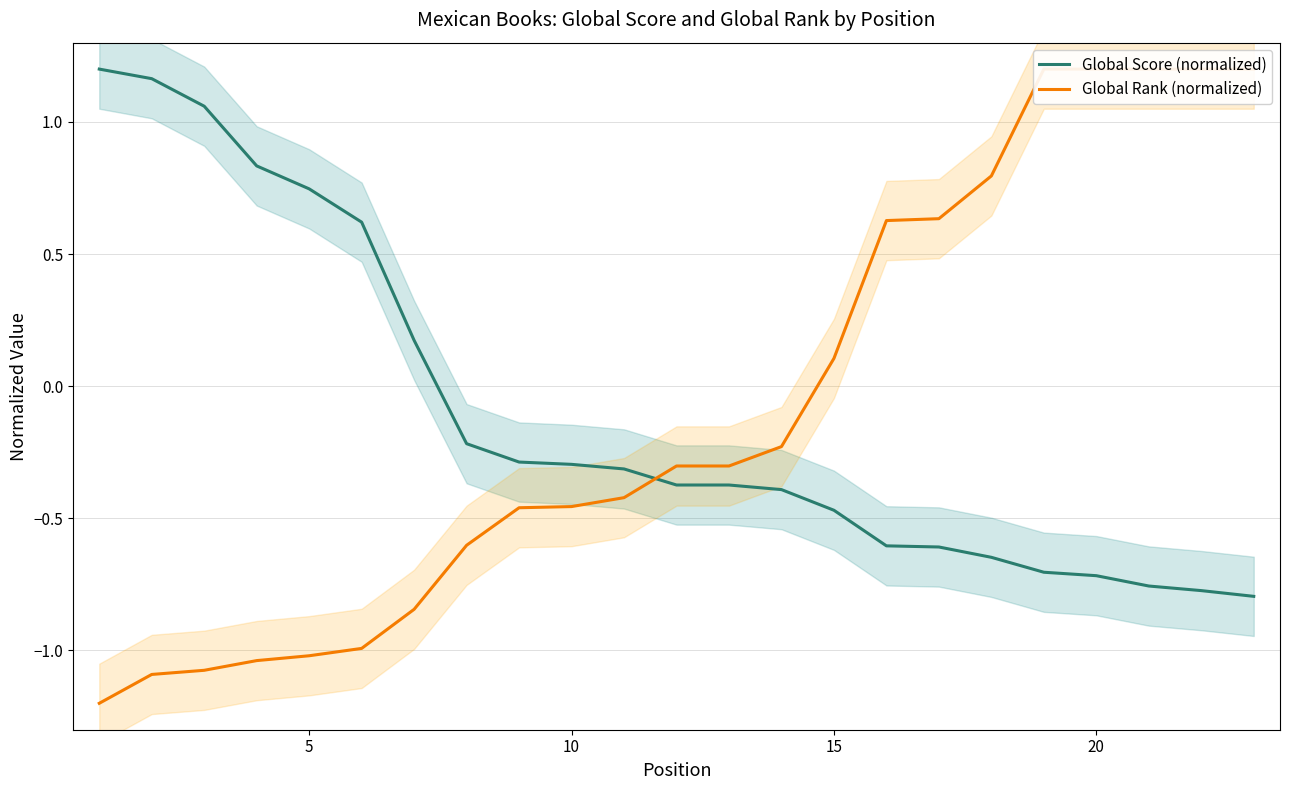

What is the lowest value of the Global Score (normalized) series?

-0.8